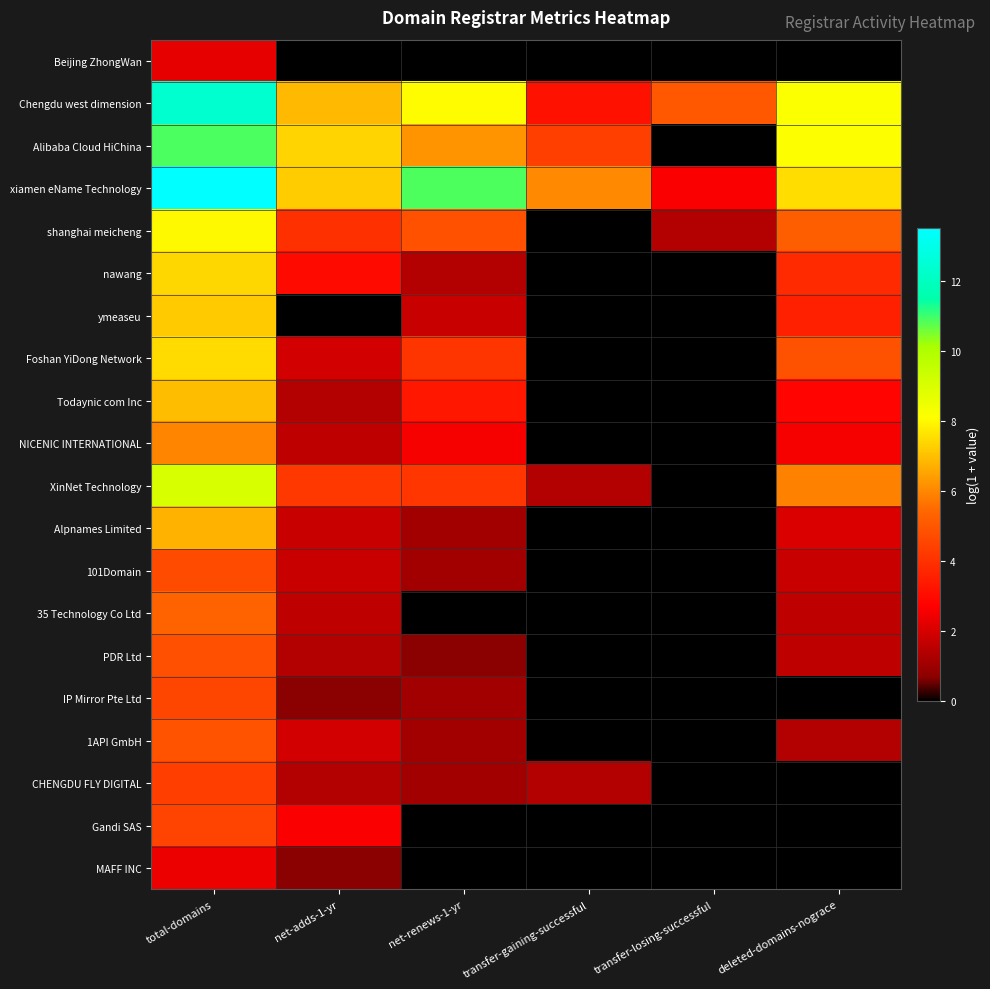

How many series are shown in this chart?

20